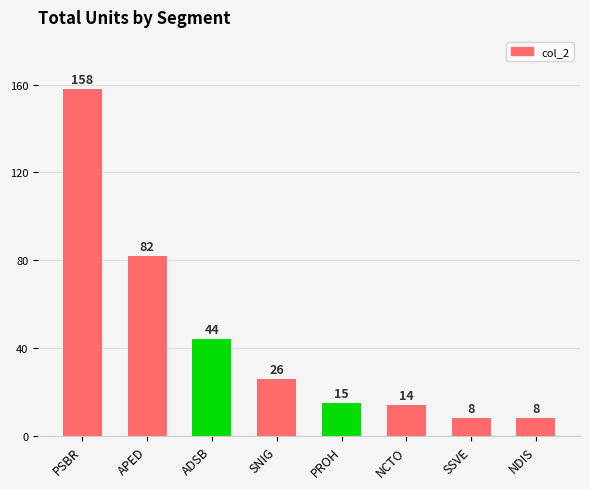

What is the maximum value shown in the chart?

158